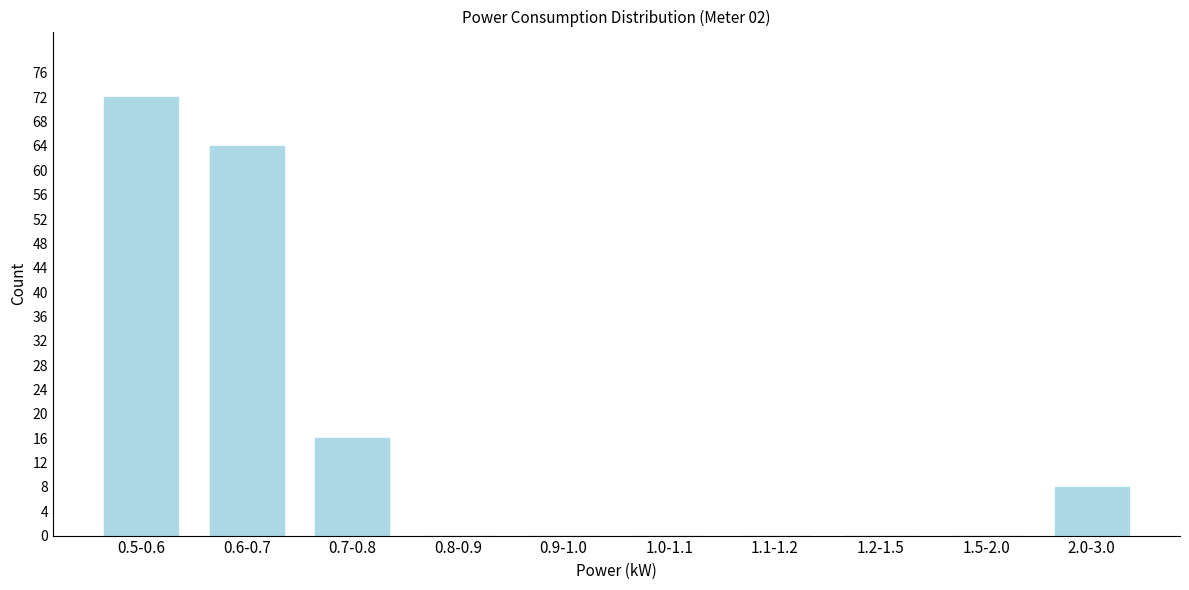

Reading right to left, extract all data points from this chart.

2.0-3.0=8	1.5-2.0=0	1.2-1.5=0	1.1-1.2=0	1.0-1.1=0	0.9-1.0=0	0.8-0.9=0	0.7-0.8=16	0.6-0.7=64	0.5-0.6=72